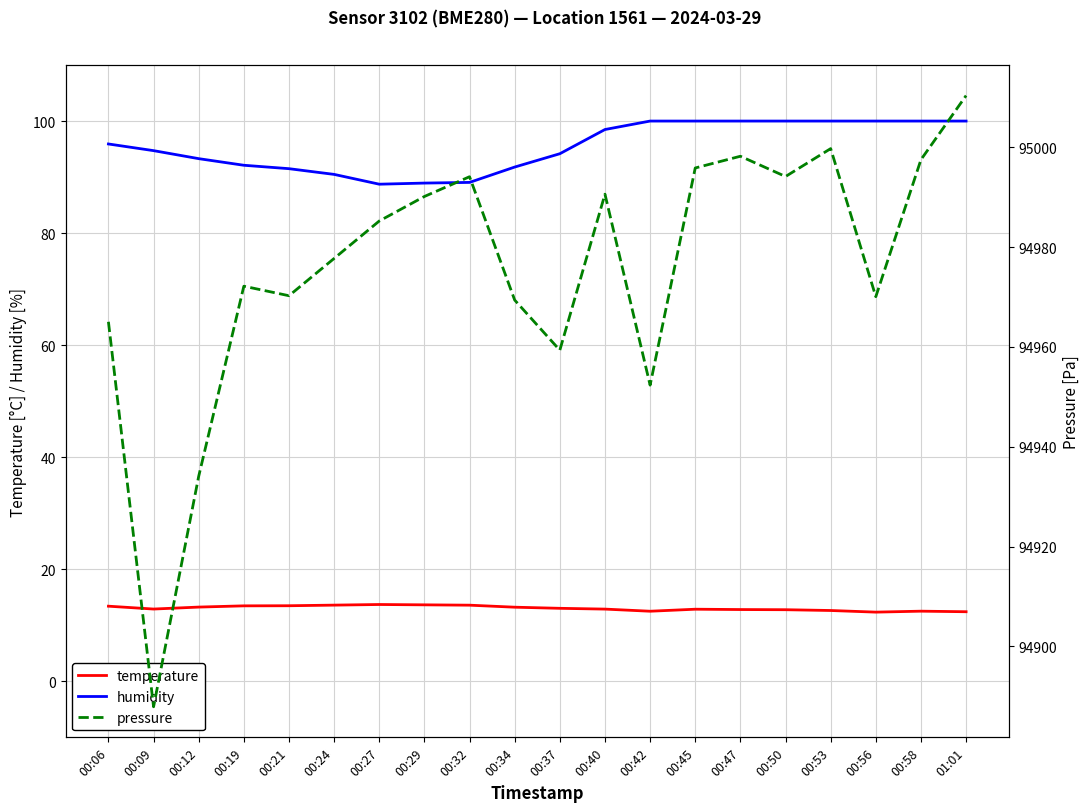

What is the label of the 14th point from the right?

00:27